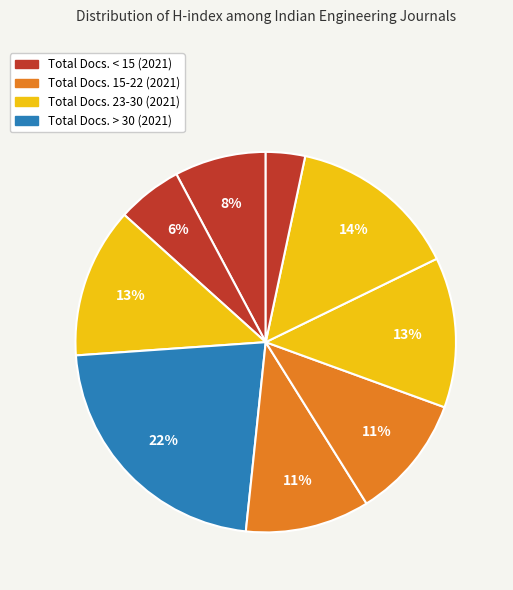

Rank the categories by value from highest to lowest.

Rank 6, Rank 2, Rank 7, Rank 3, Rank 5, Rank 4, Rank 9, Rank 8, Rank 1